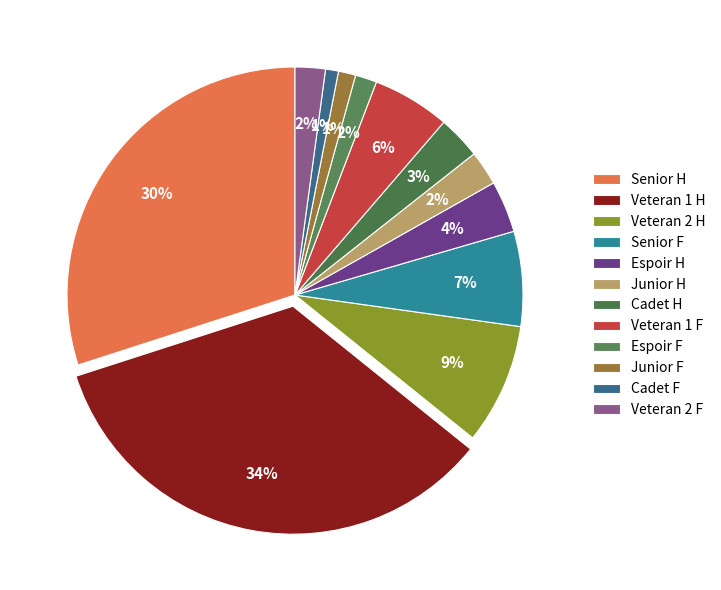

Does any single category account for the majority?

No